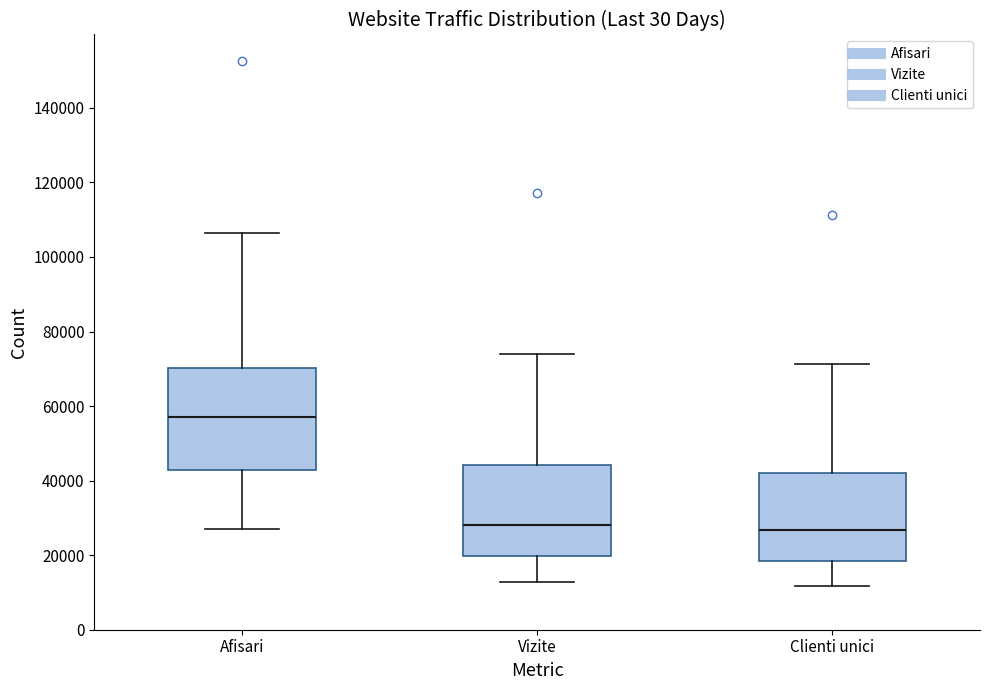

Which box's median line is the highest?

Afisari